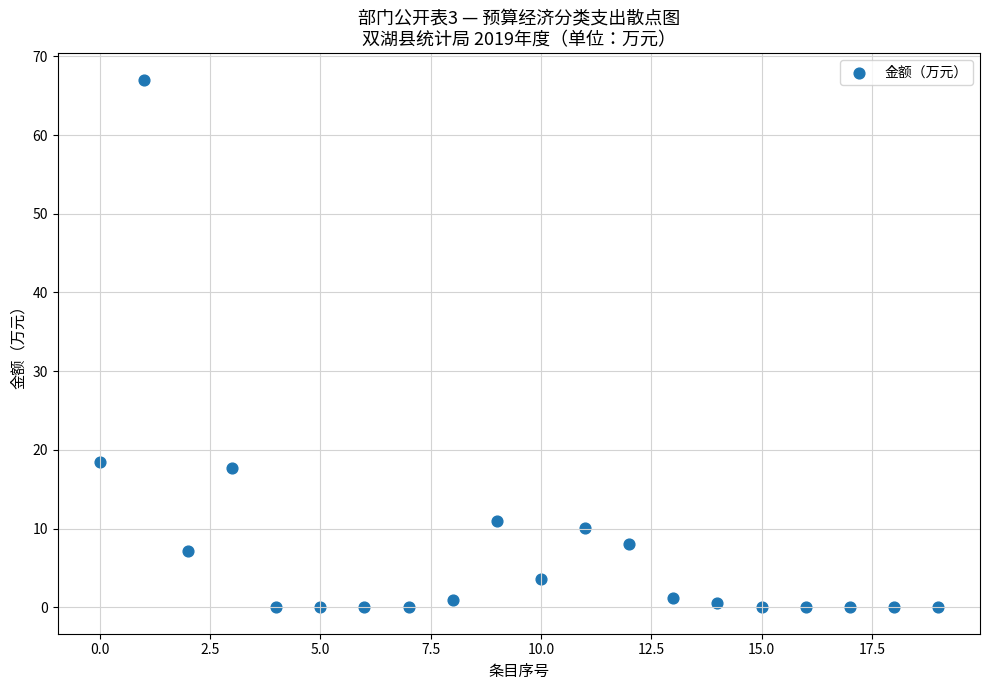

How many data points are displayed?

20